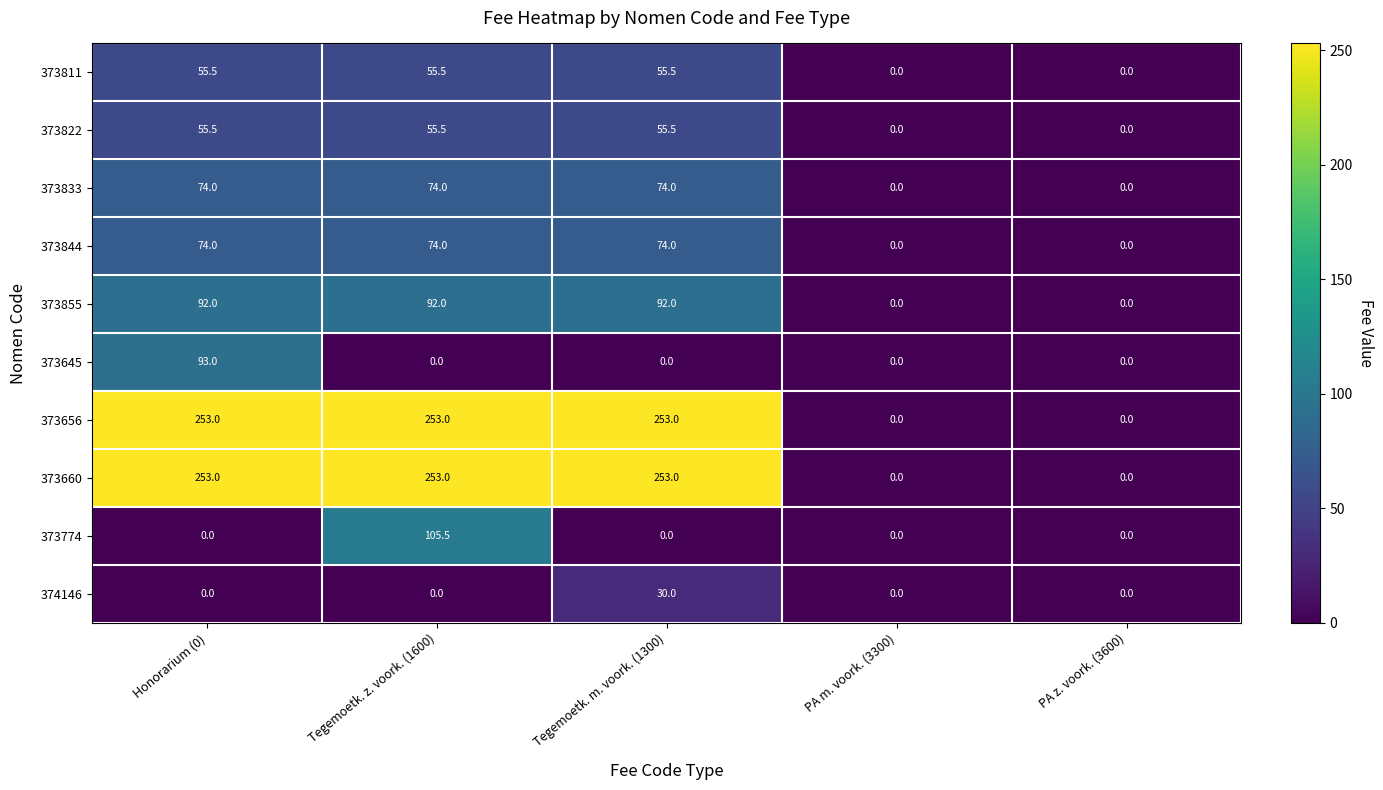

What is the difference between the maximum and minimum values in the 373774 series?

105.5